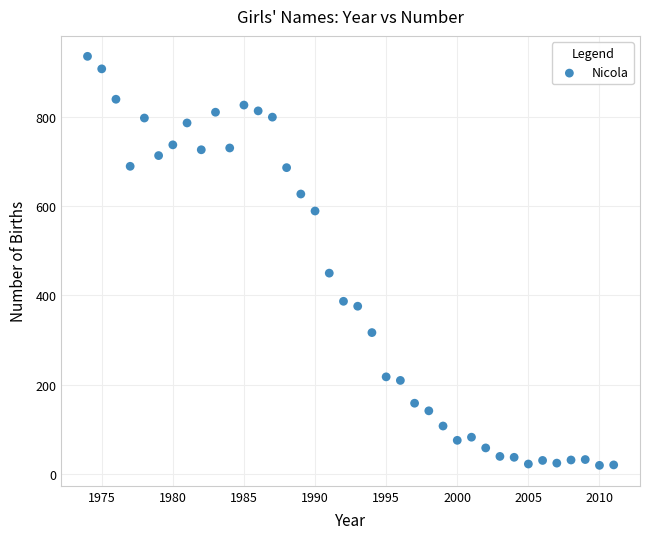

What is the range of X values (max minus min)?

37